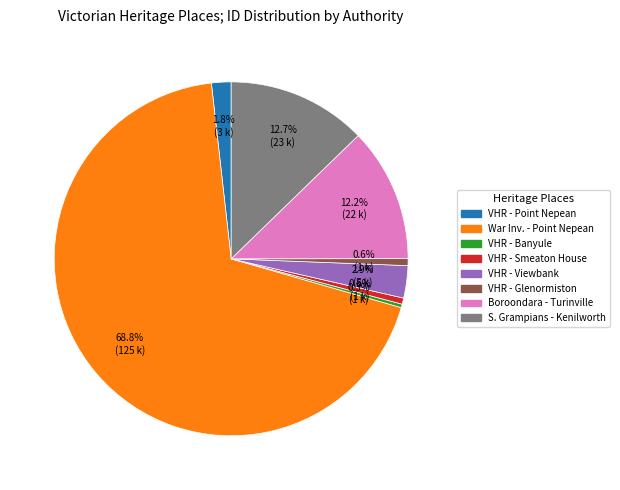

What is the ratio of the value at War Inv. - Point Nepean to the value at VHR - Glenormiston?

108.9